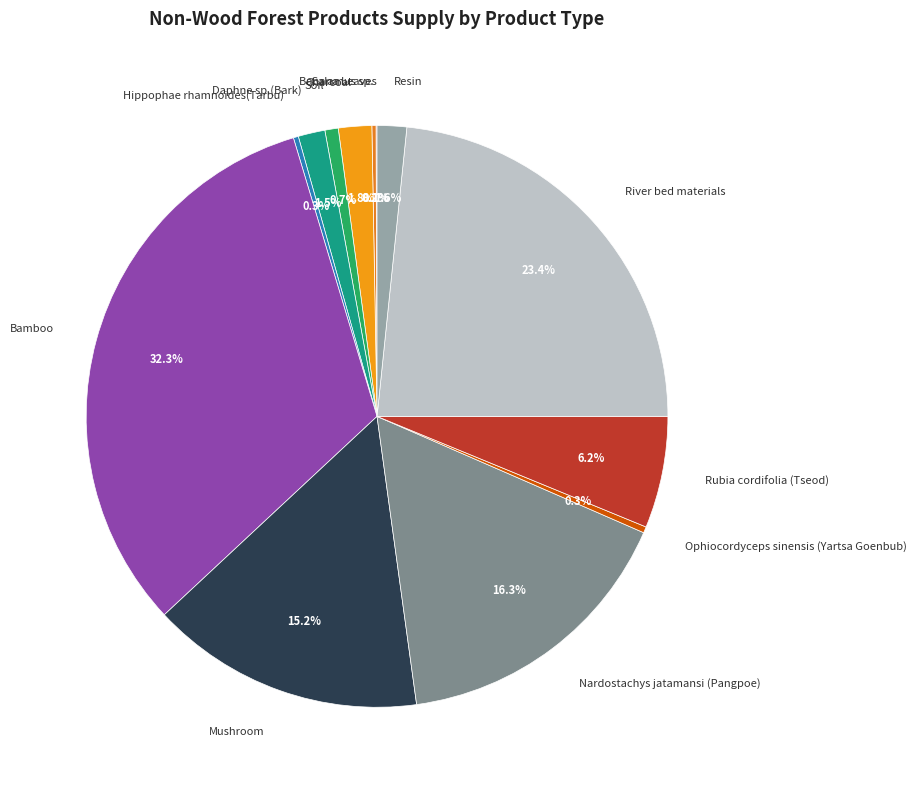

Between Hippophae rhamnoides(Tarbu) and Daphne sp.(Bark), which is larger?

Daphne sp.(Bark)